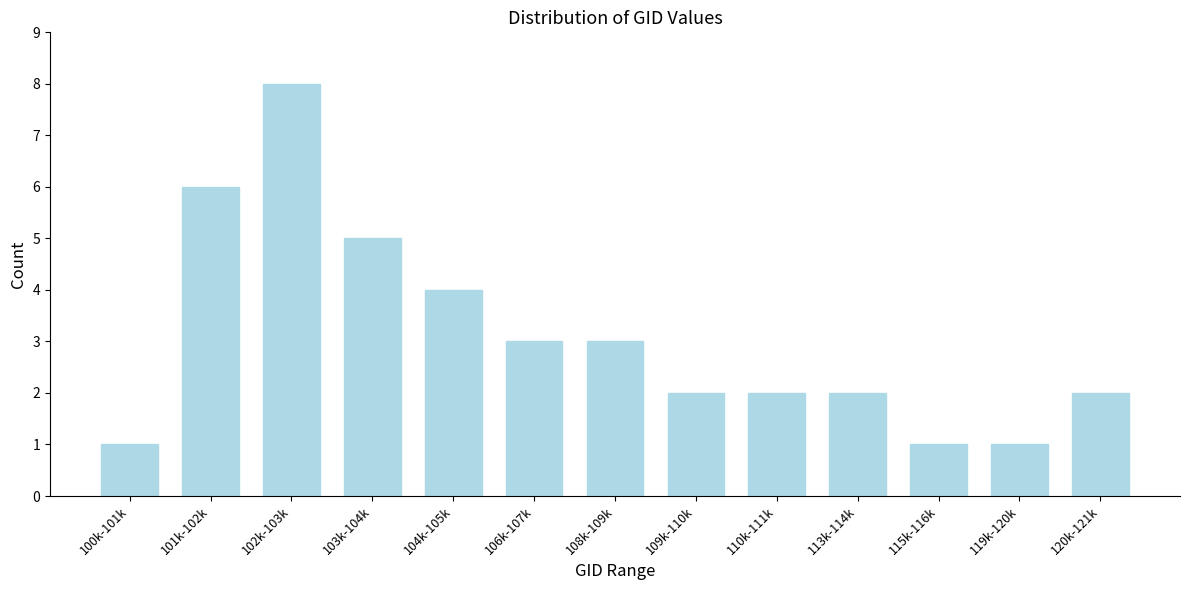

Reading left to right, transcribe all the data shown in this chart.

100k-101k=1	101k-102k=6	102k-103k=8	103k-104k=5	104k-105k=4	106k-107k=3	108k-109k=3	109k-110k=2	110k-111k=2	113k-114k=2	115k-116k=1	119k-120k=1	120k-121k=2